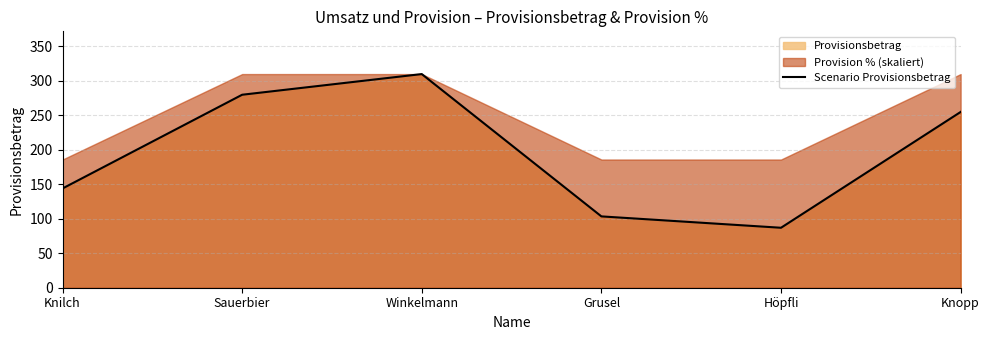

Which category has the highest value across all series?

Winkelmann